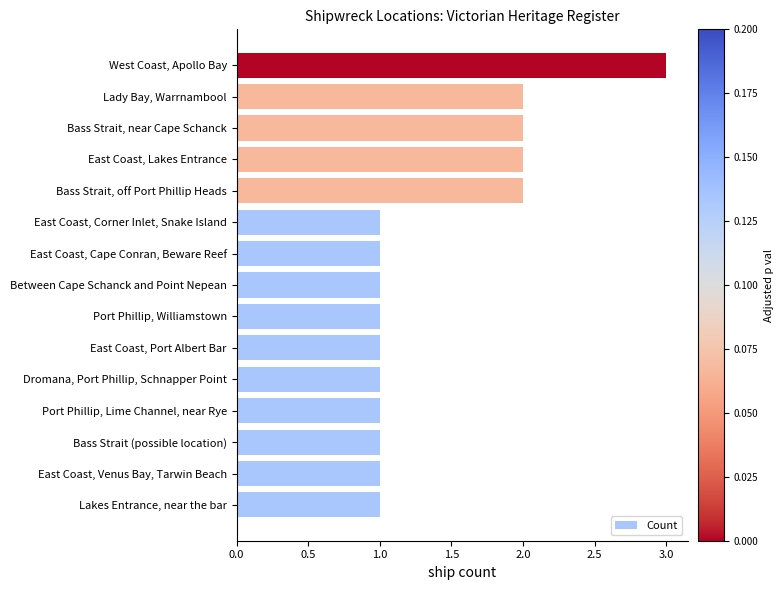

Does the chart contain stacked bars?

No